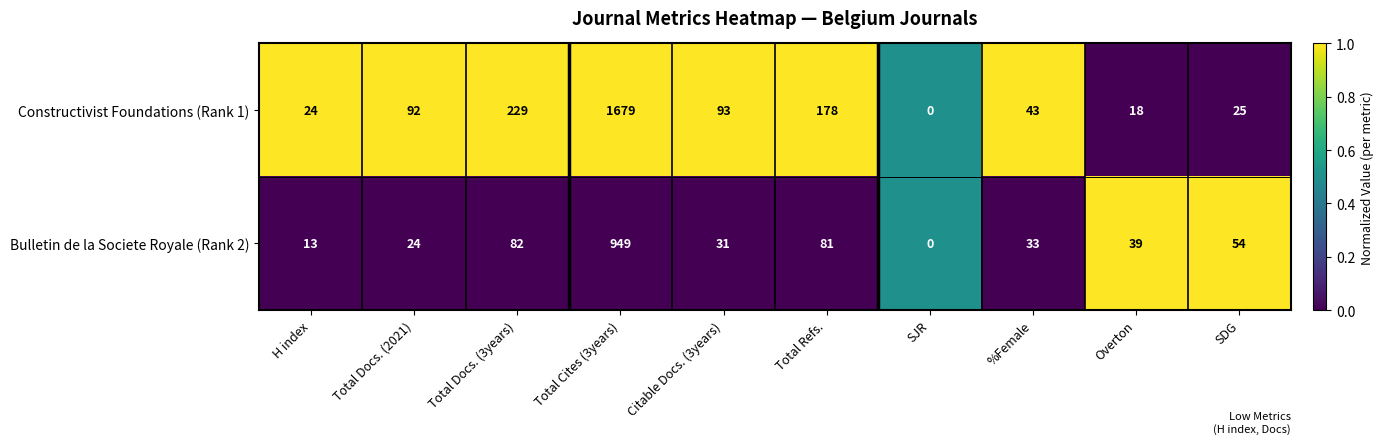

At H index, list the series in order from largest to smallest.

Constructivist Foundations (Rank 1), Bulletin de la Societe Royale (Rank 2)